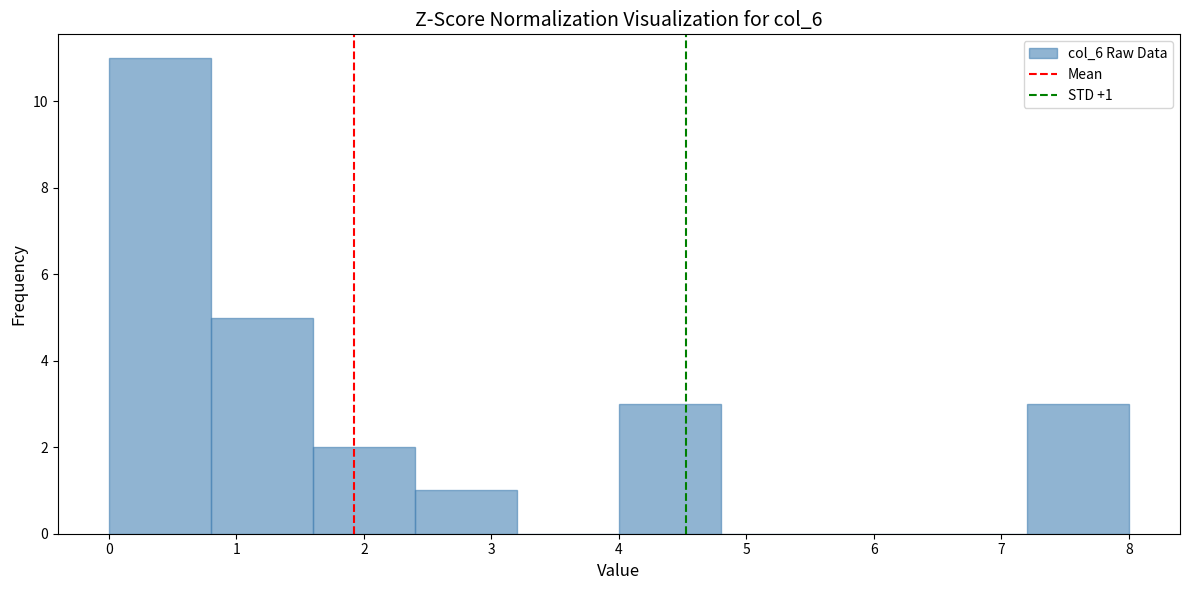

Over which range of the x-axis is the bar tallest?

0.0 to 0.8